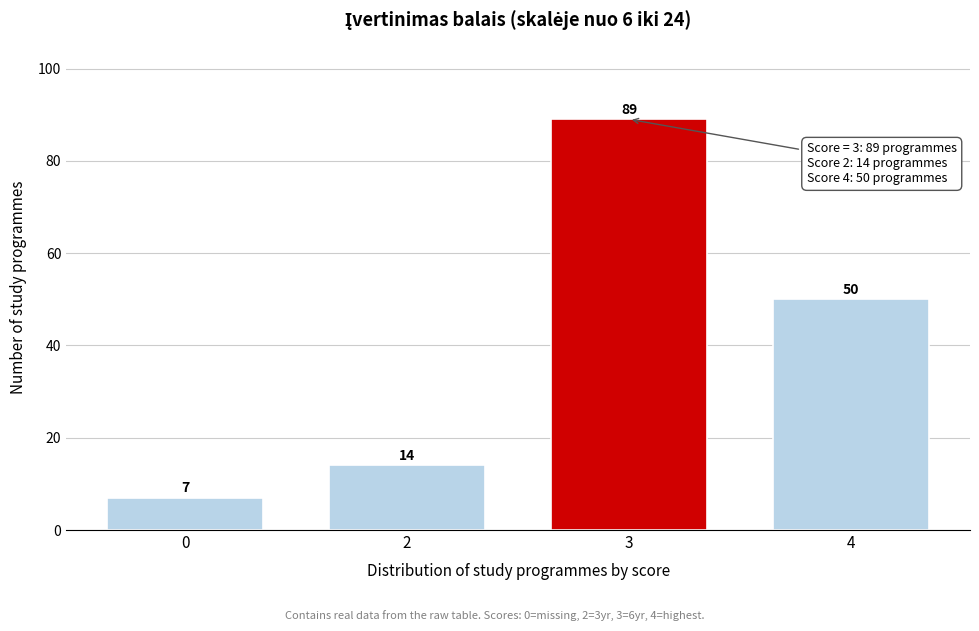

Reading right to left, list all the values displayed in this chart.

4=50	3=89	2=14	0=7